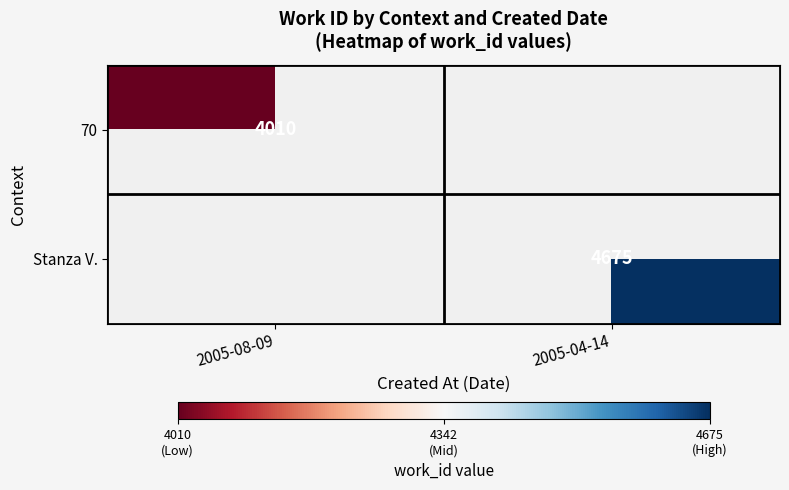

True or false: Stanza V. has a value of 4675 at 2005-04-14.

True